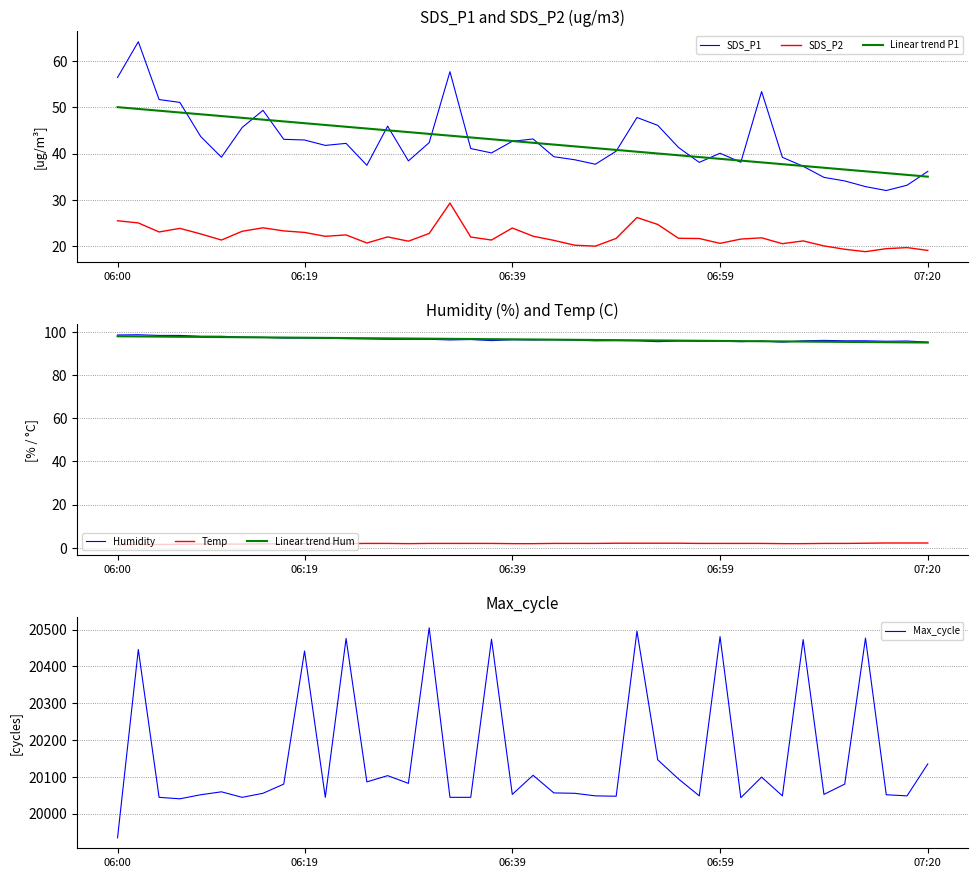

What is the minimum value shown in the chart?

1.4